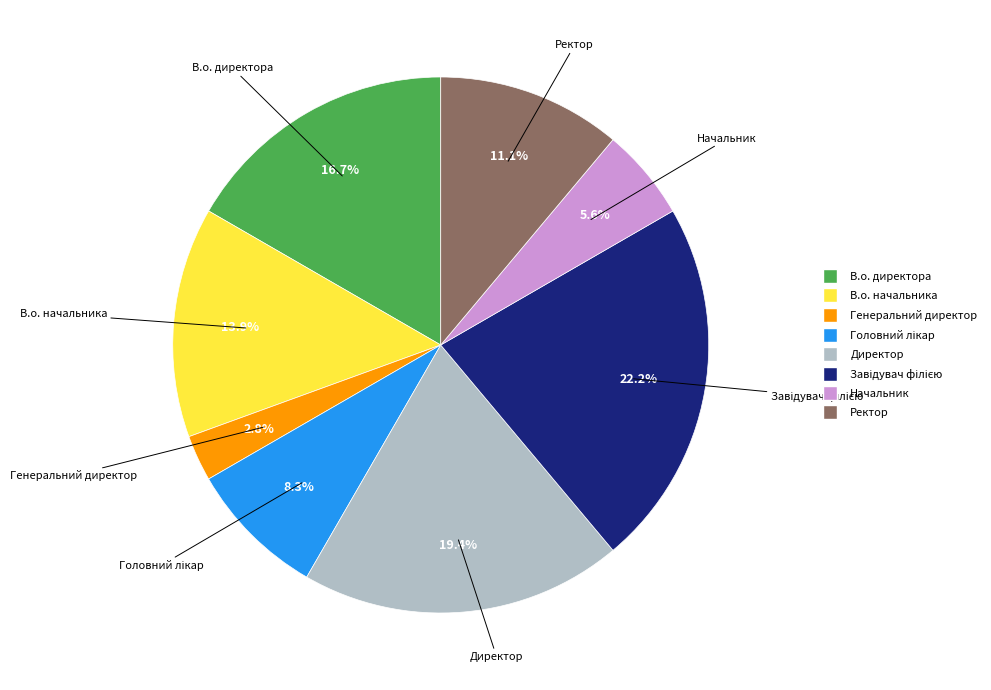

Combined, do Ректор and В.о. начальника account for over 50%?

No